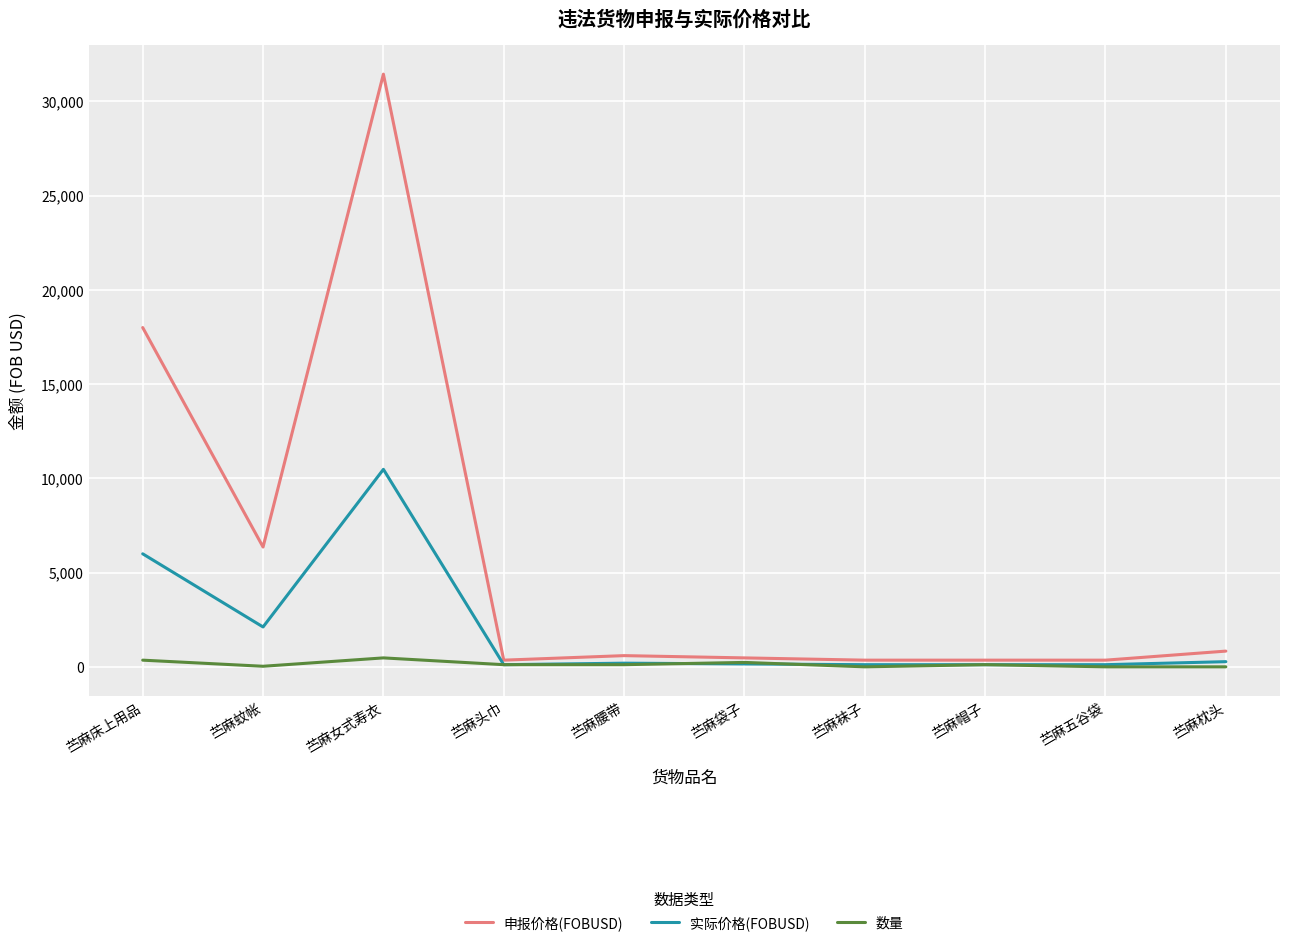

At which label does 实际价格(FOBUSD) reach its peak?

苎麻女式寿衣